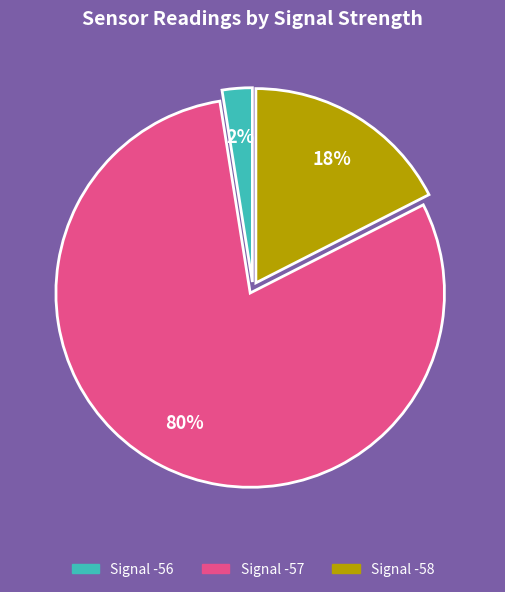

Is the sum of Signal -57 and Signal -56 greater than half?

Yes